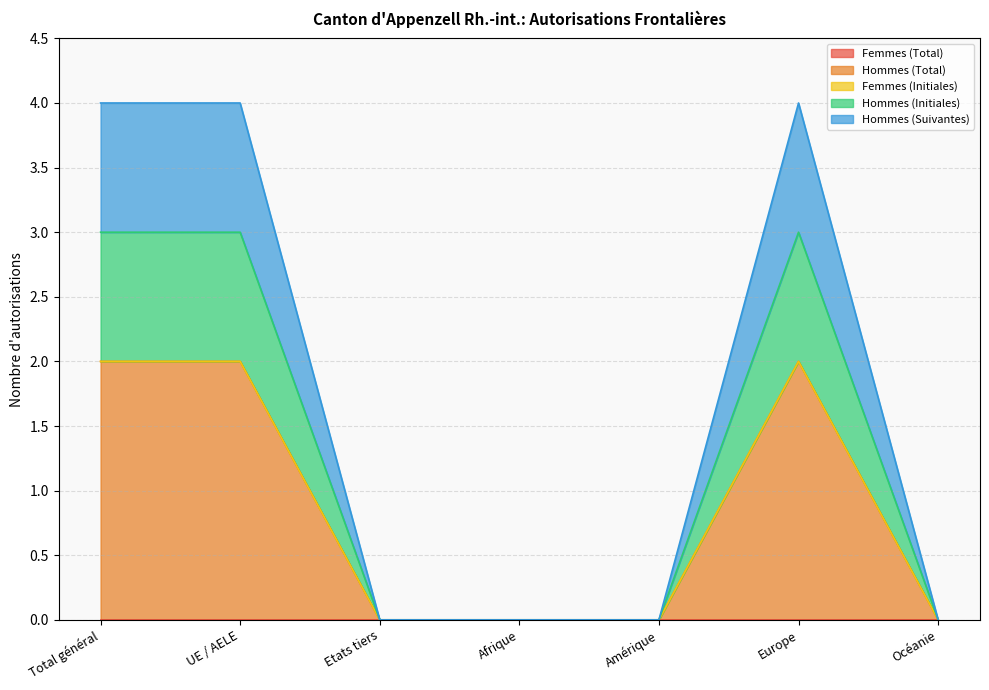

Does the chart have visible grid lines?

Yes